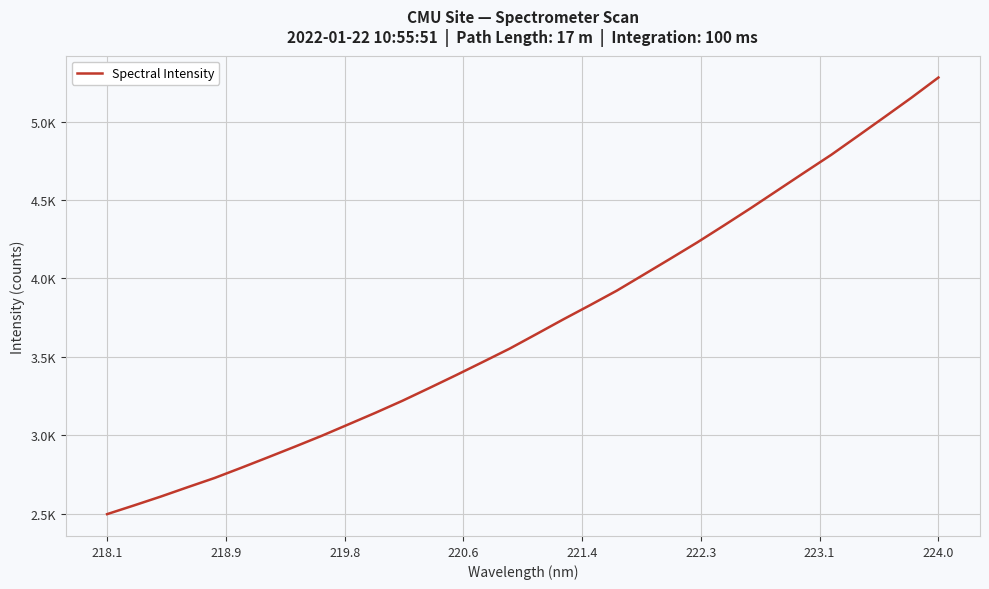

Does the chart have visible grid lines?

Yes